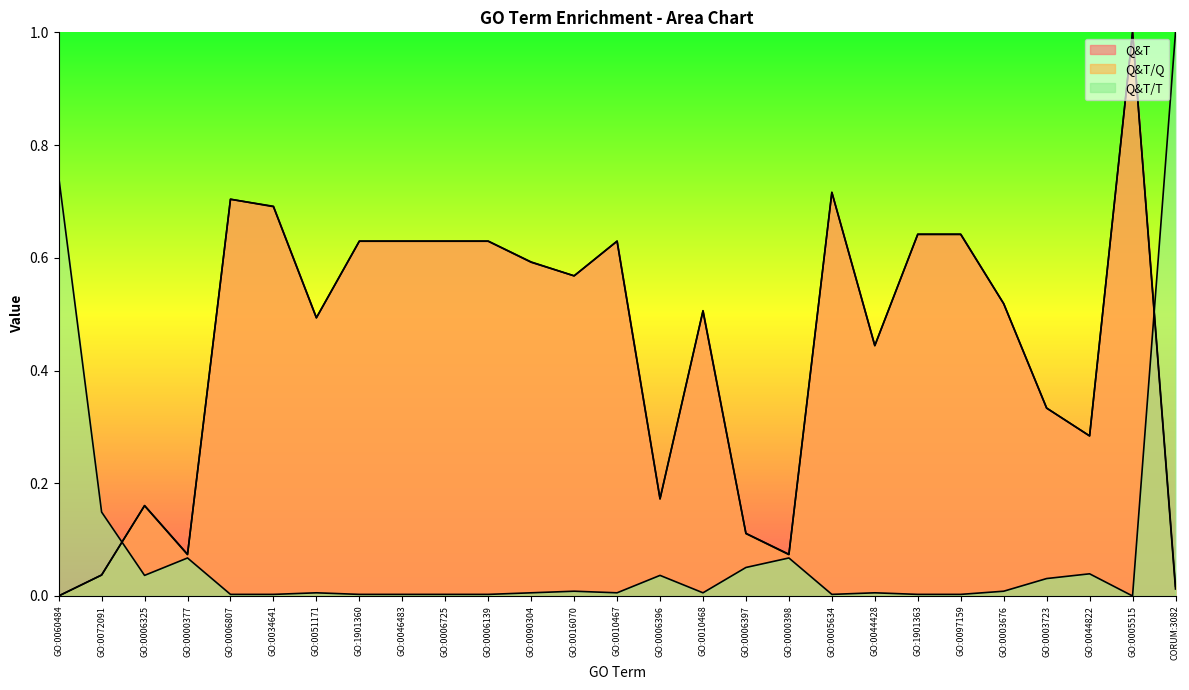

Which category has the highest value across all series?

GO:0005515